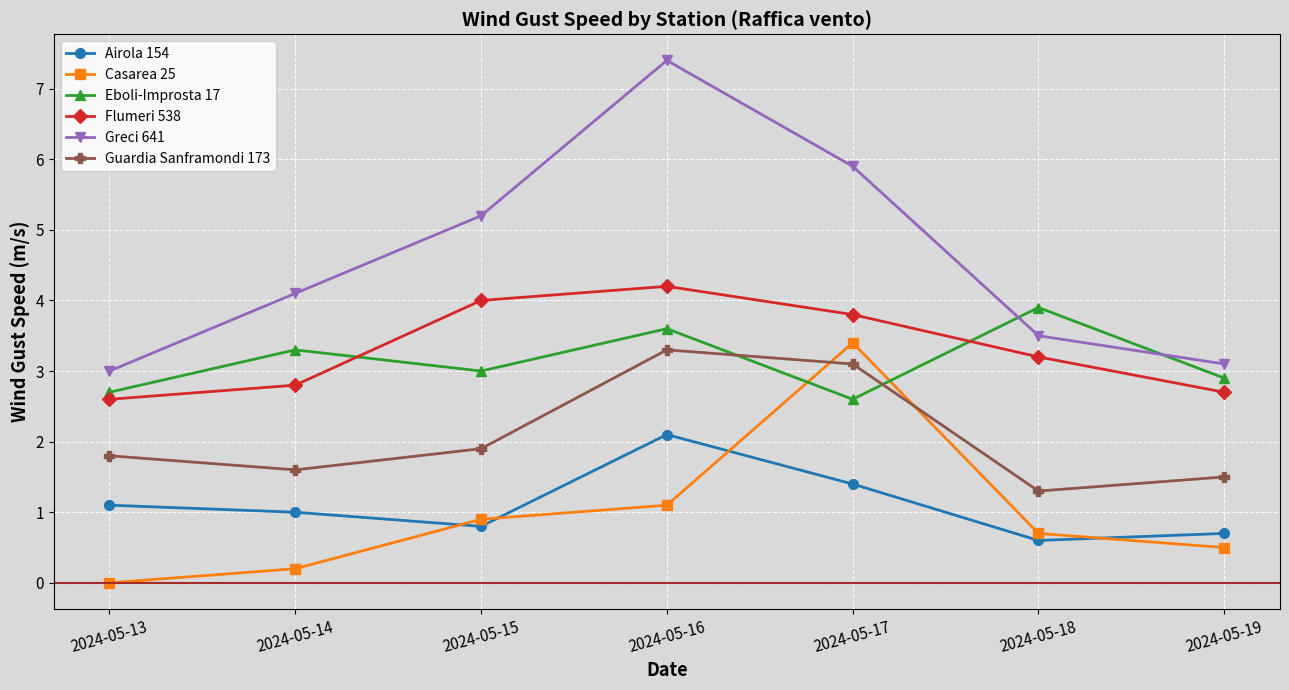

How many categories are shown in the chart?

7